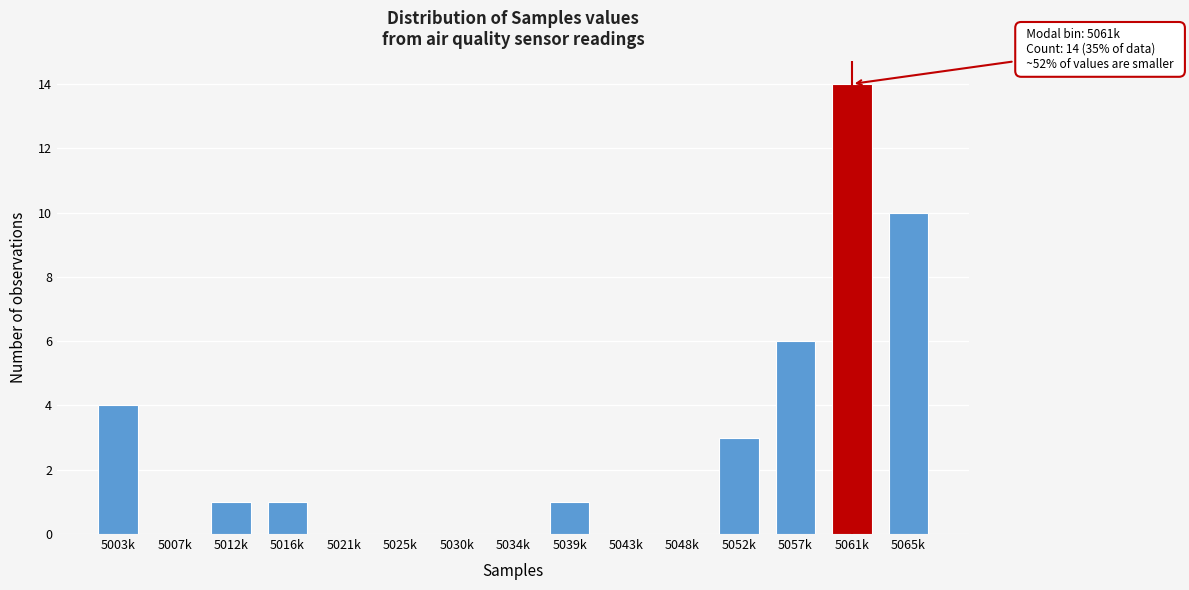

Reading left to right, extract all data points from this chart.

5003k=4	5007k=0	5012k=1	5016k=1	5021k=0	5025k=0	5030k=0	5034k=0	5039k=1	5043k=0	5048k=0	5052k=3	5057k=6	5061k=14	5065k=10